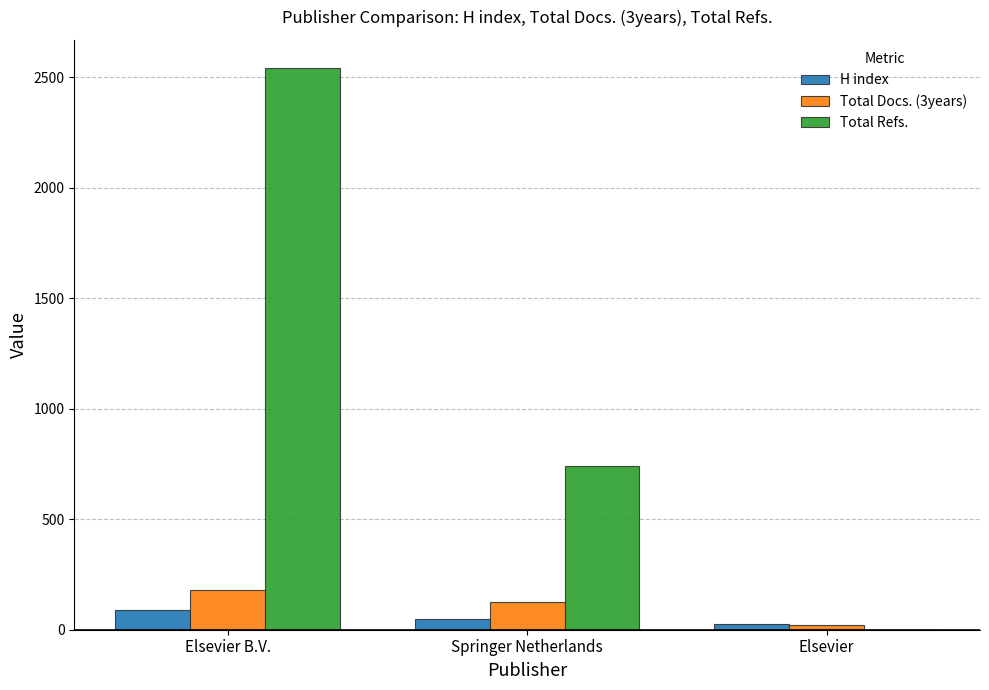

What is the average value of the Total Refs. series?

1094